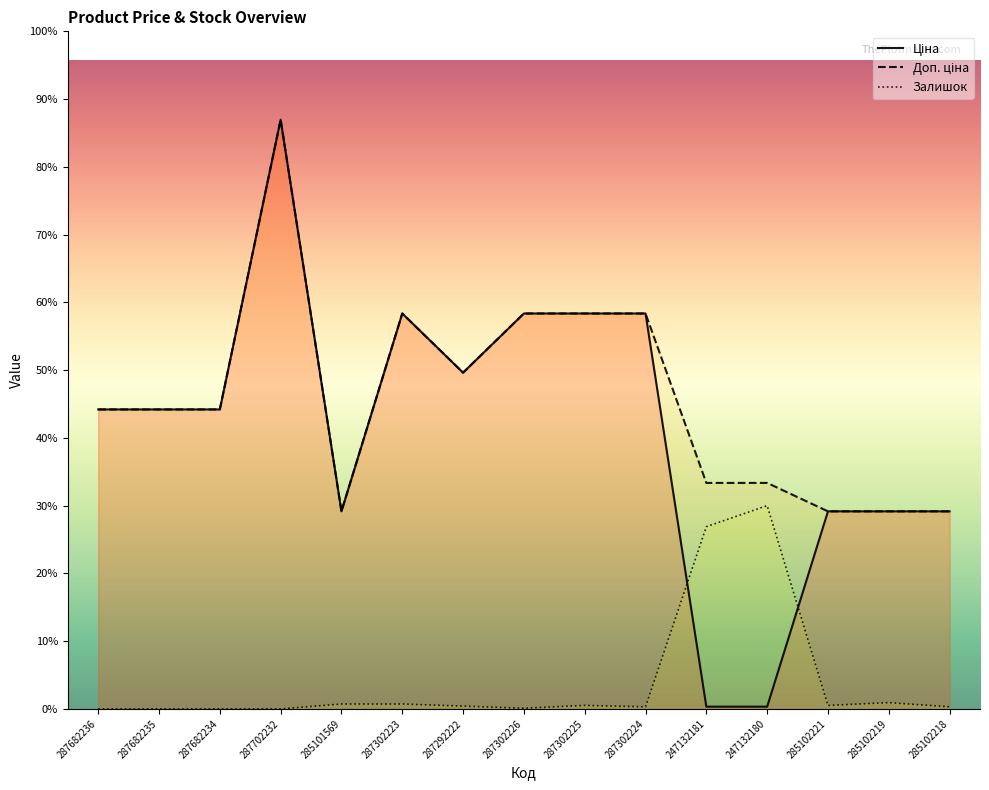

Reading left to right, extract all data points from this chart.

Ціна: 15120.0	15120.0	15120.0	29747.2	9975.0	19964.2	16976.3	19964.2	19964.2	19964.2	114.1	114.1	9975.0	9975.0	9975.0
Доп. ціна: 15120.0	15120.0	15120.0	29747.2	9975.0	19964.2	16976.3	19964.2	19964.2	19964.2	11410.0	11410.0	9975.0	9975.0	9975.0
Залишок: 0.0	0.0	0.0	0.0	247.7	247.7	141.6	35.4	176.9	106.2	9201.1	10262.8	176.9	318.5	106.2